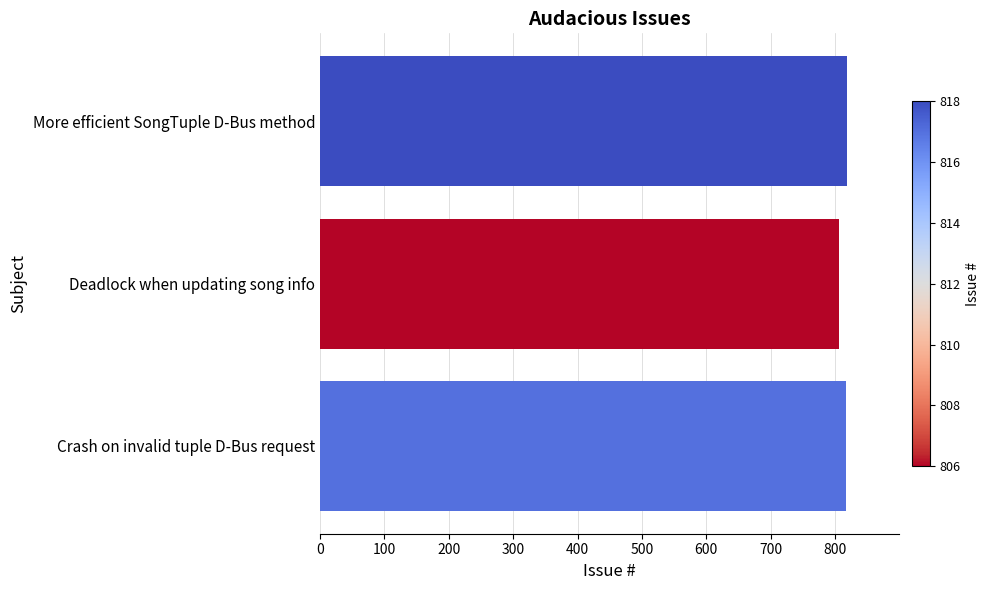

Approximately how many times larger is the value at Crash on invalid tuple D-Bus request compared to More efficient SongTuple D-Bus method?

1.0